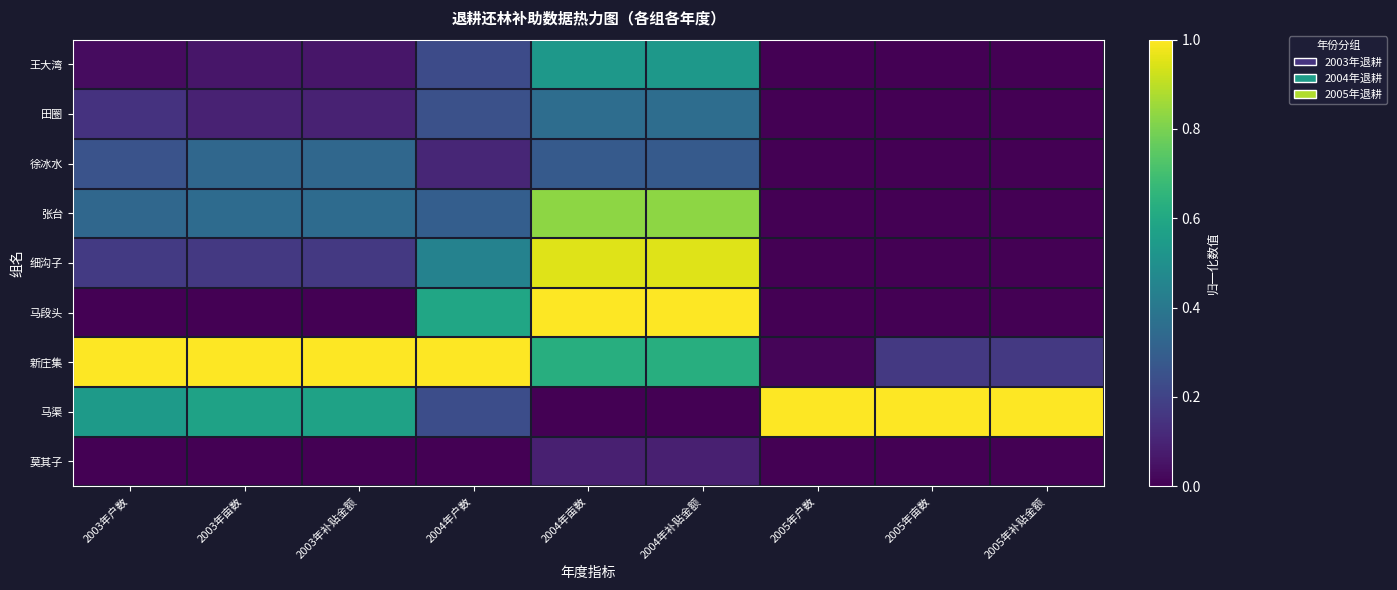

Reading left to right, transcribe all the data shown in this chart.

王大湾: 2003年户数=0.0	2003年亩数=0.1	2003年补贴金额=0.1	2004年户数=0.2	2004年亩数=0.5	2004年补贴金额=0.5	2005年户数=0.0	2005年亩数=0.0	2005年补贴金额=0.0
田圈: 2003年户数=0.1	2003年亩数=0.1	2003年补贴金额=0.1	2004年户数=0.2	2004年亩数=0.4	2004年补贴金额=0.4	2005年户数=0.0	2005年亩数=0.0	2005年补贴金额=0.0
徐冰水: 2003年户数=0.3	2003年亩数=0.3	2003年补贴金额=0.3	2004年户数=0.1	2004年亩数=0.3	2004年补贴金额=0.3	2005年户数=0.0	2005年亩数=0.0	2005年补贴金额=0.0
张台: 2003年户数=0.3	2003年亩数=0.4	2003年补贴金额=0.4	2004年户数=0.3	2004年亩数=0.8	2004年补贴金额=0.8	2005年户数=0.0	2005年亩数=0.0	2005年补贴金额=0.0
细沟子: 2003年户数=0.2	2003年亩数=0.2	2003年补贴金额=0.2	2004年户数=0.4	2004年亩数=1.0	2004年补贴金额=1.0	2005年户数=0.0	2005年亩数=0.0	2005年补贴金额=0.0
马段头: 2003年户数=0.0	2003年亩数=0.0	2003年补贴金额=0.0	2004年户数=0.6	2004年亩数=1.0	2004年补贴金额=1.0	2005年户数=0.0	2005年亩数=0.0	2005年补贴金额=0.0
新庄集: 2003年户数=1.0	2003年亩数=1.0	2003年补贴金额=1.0	2004年户数=1.0	2004年亩数=0.6	2004年补贴金额=0.6	2005年户数=0.0	2005年亩数=0.2	2005年补贴金额=0.2
马渠: 2003年户数=0.5	2003年亩数=0.6	2003年补贴金额=0.6	2004年户数=0.2	2004年亩数=0.0	2004年补贴金额=0.0	2005年户数=1.0	2005年亩数=1.0	2005年补贴金额=1.0
莫其子: 2003年户数=0.0	2003年亩数=0.0	2003年补贴金额=0.0	2004年户数=0.0	2004年亩数=0.1	2004年补贴金额=0.1	2005年户数=0.0	2005年亩数=0.0	2005年补贴金额=0.0